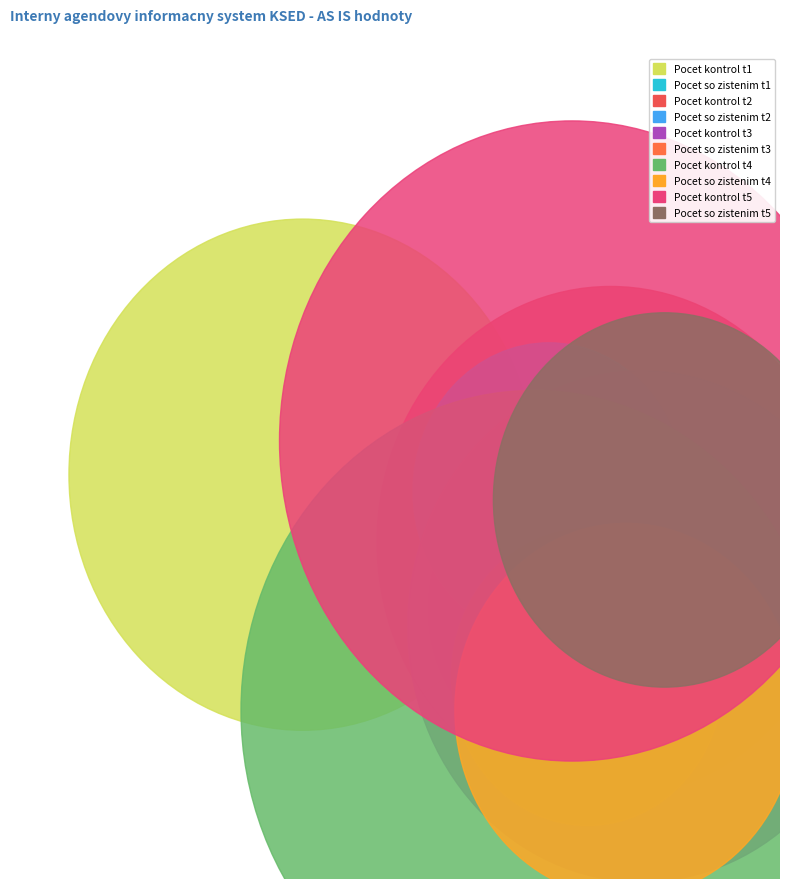

How many slices are in this pie chart?

10